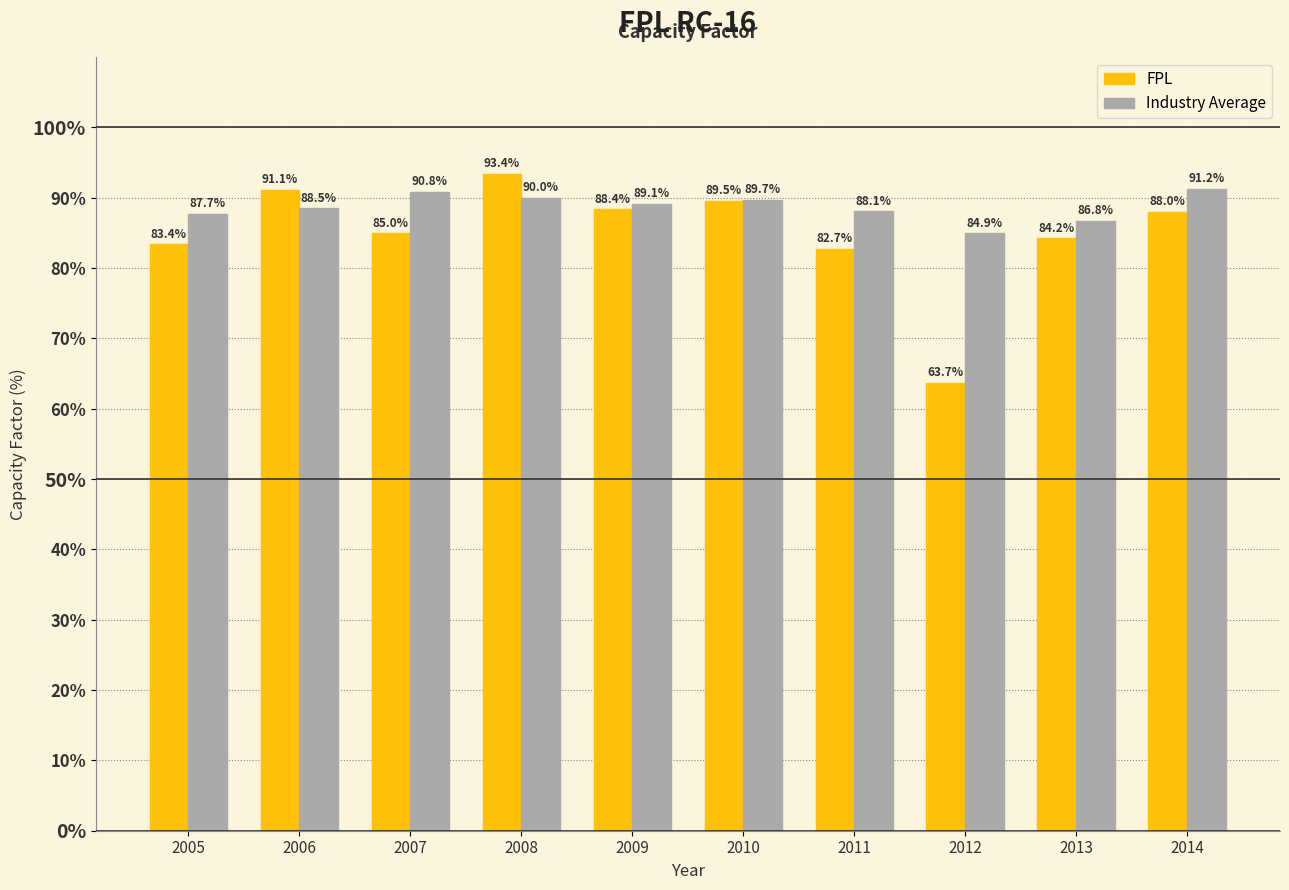

What is the sum of all FPL values?

849.4